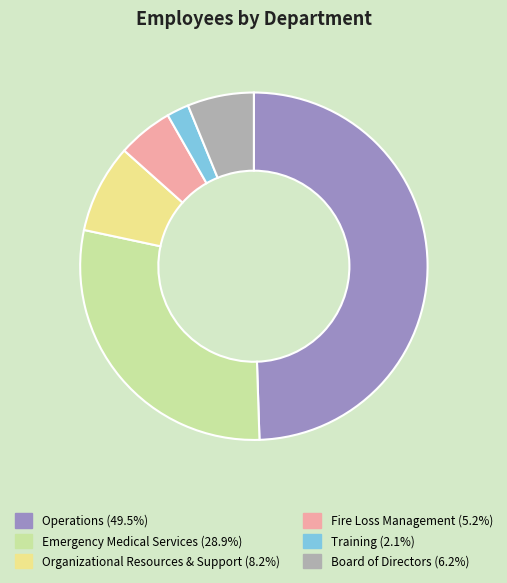

What is the ratio of the value at Organizational Resources & Support (8.2%) to the value at Emergency Medical Services (28.9%)?

0.3